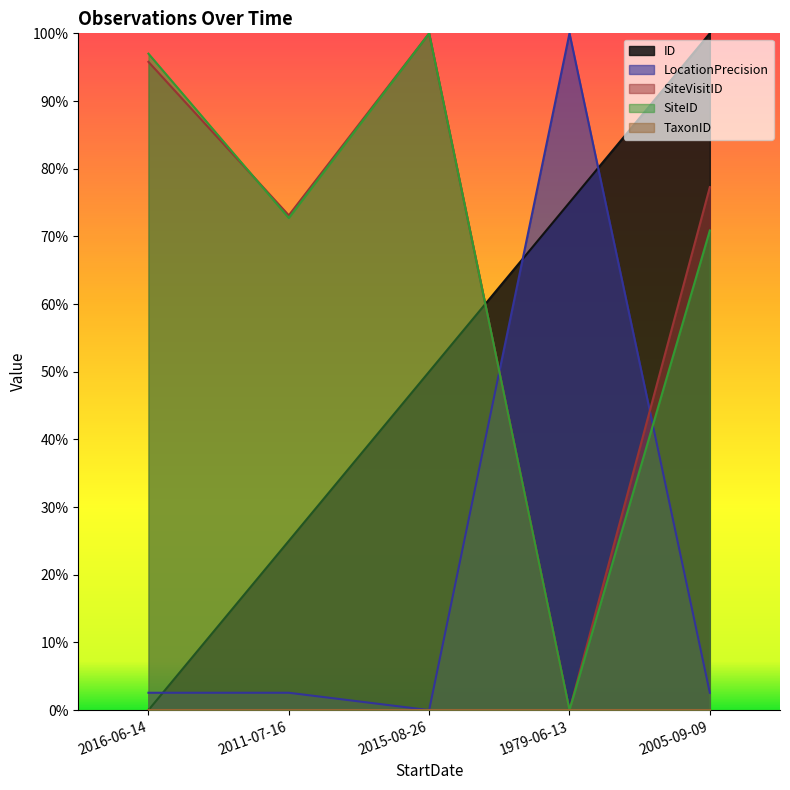

What position from the right is 2011-07-16?

4